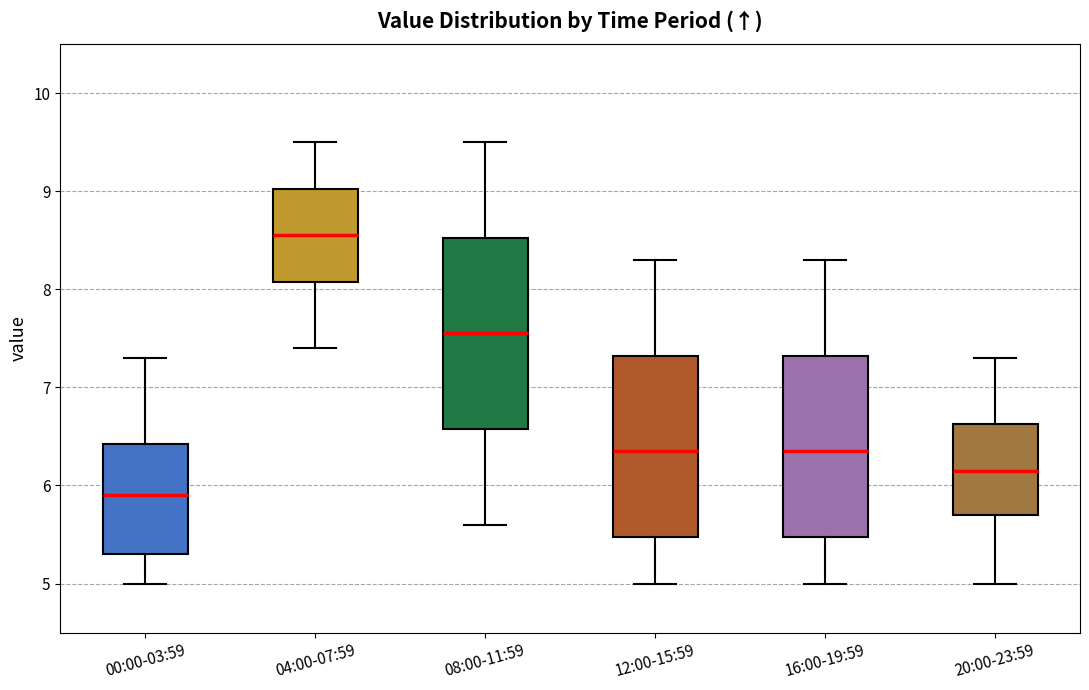

Which box's median line is the lowest?

00:00-03:59